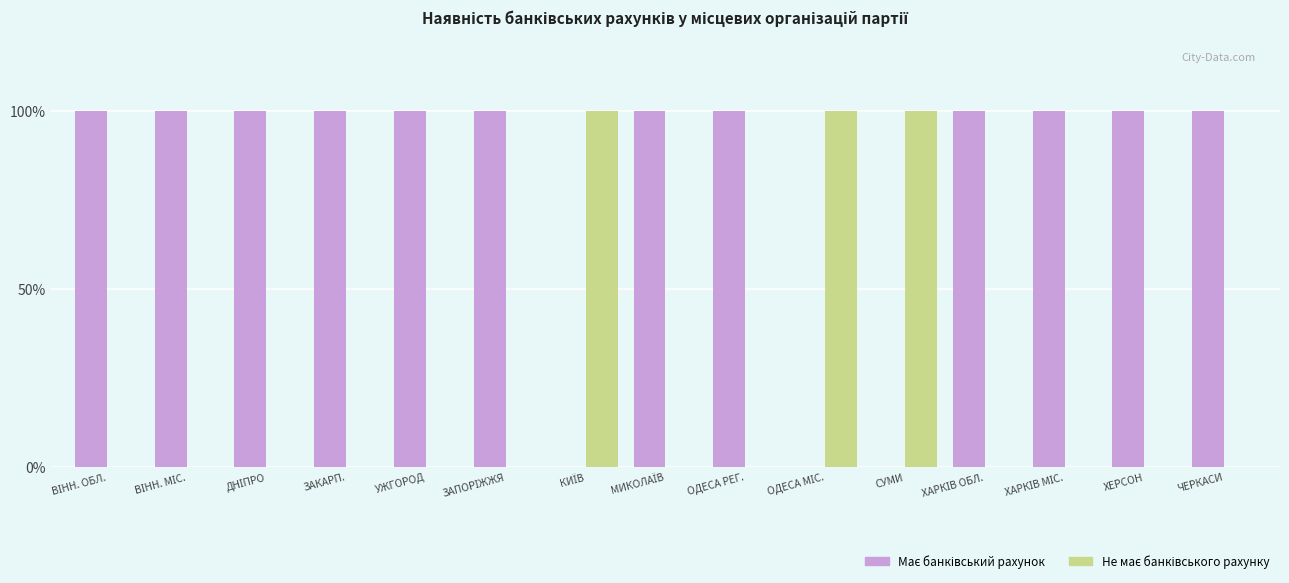

What is the total value across all series at ОДЕСА РЕГ.?

100